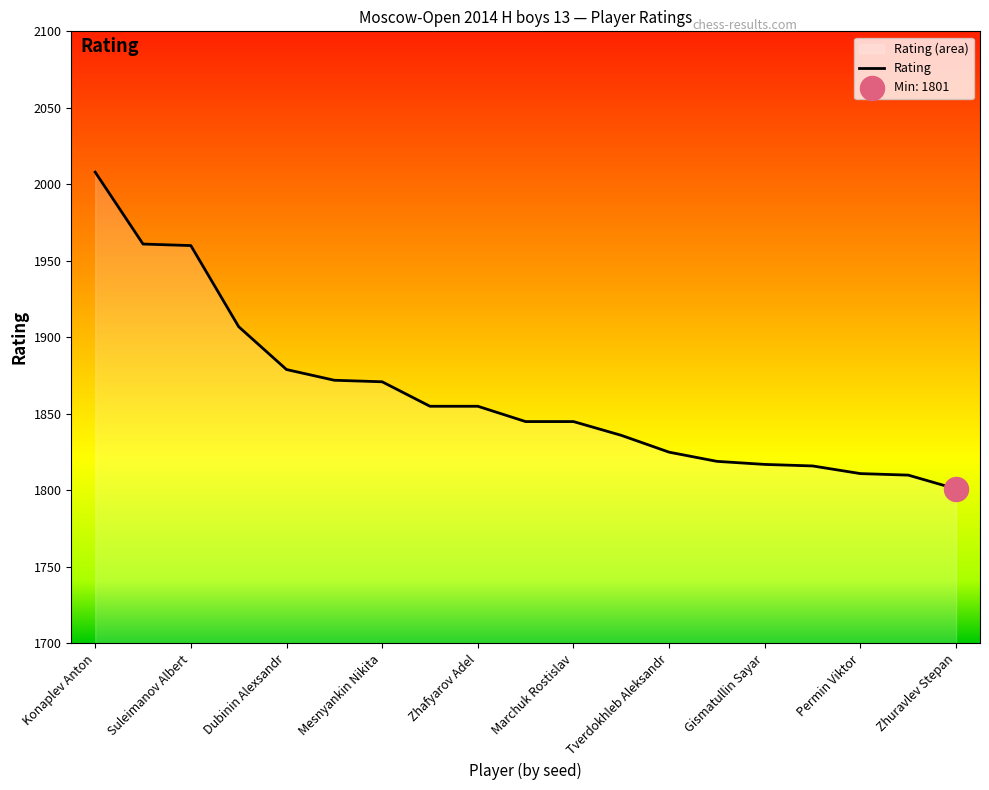

What is the ratio of the value at Zhuravlev Stepan to the value at Suleimanov Albert?

0.9